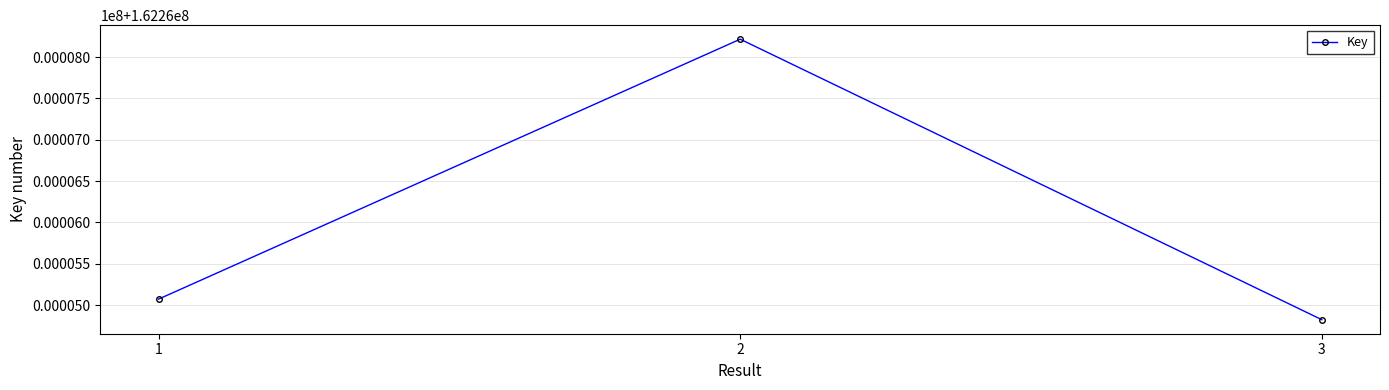

Is it true that the value at 3 is 233448181?

False